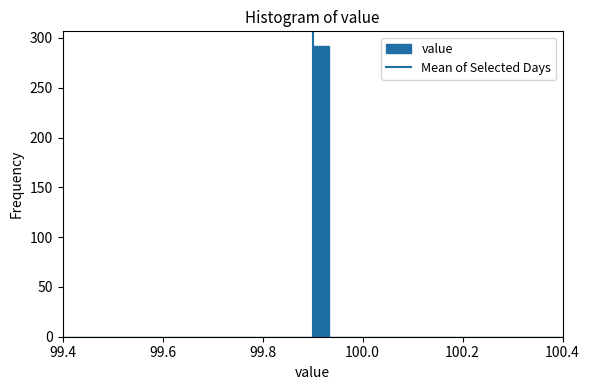

Around what value on the x-axis is the tallest bar? Give the approximate position of its centre, as read against the axis.

99.92